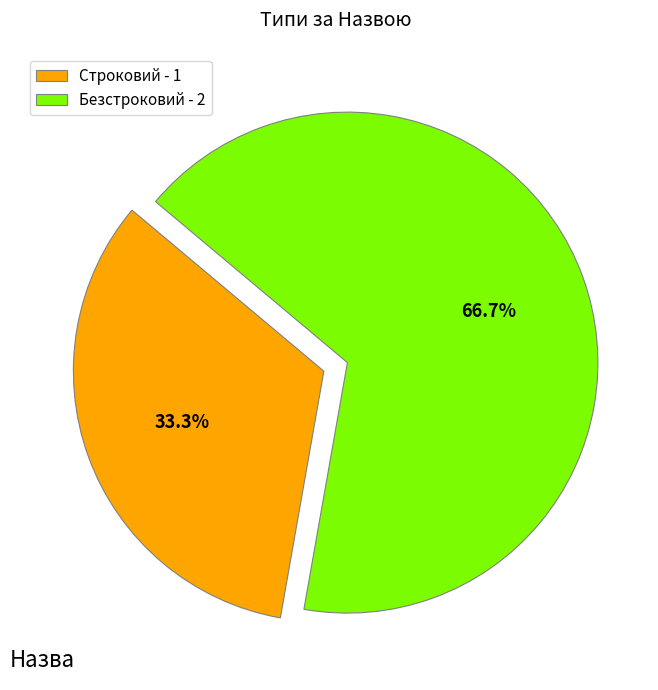

Does Безстроковий represent more than half of the total?

Yes